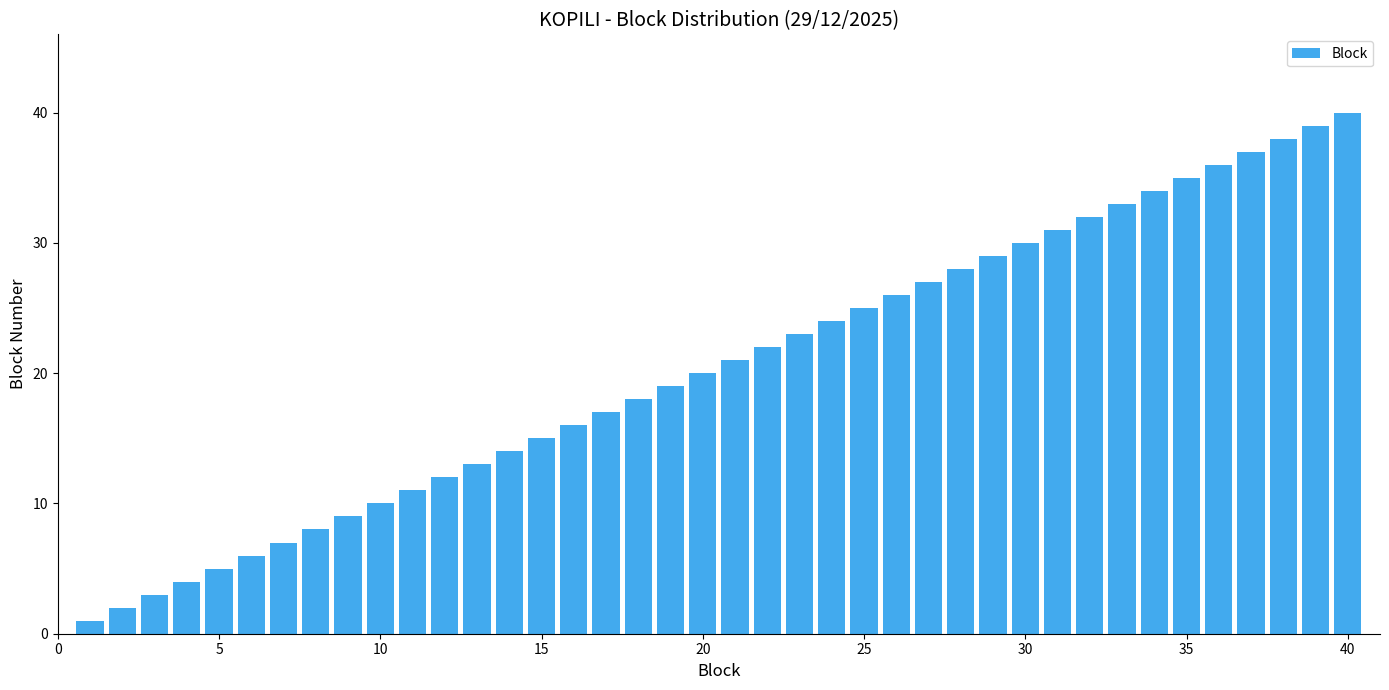

What is the sum of all values?

820